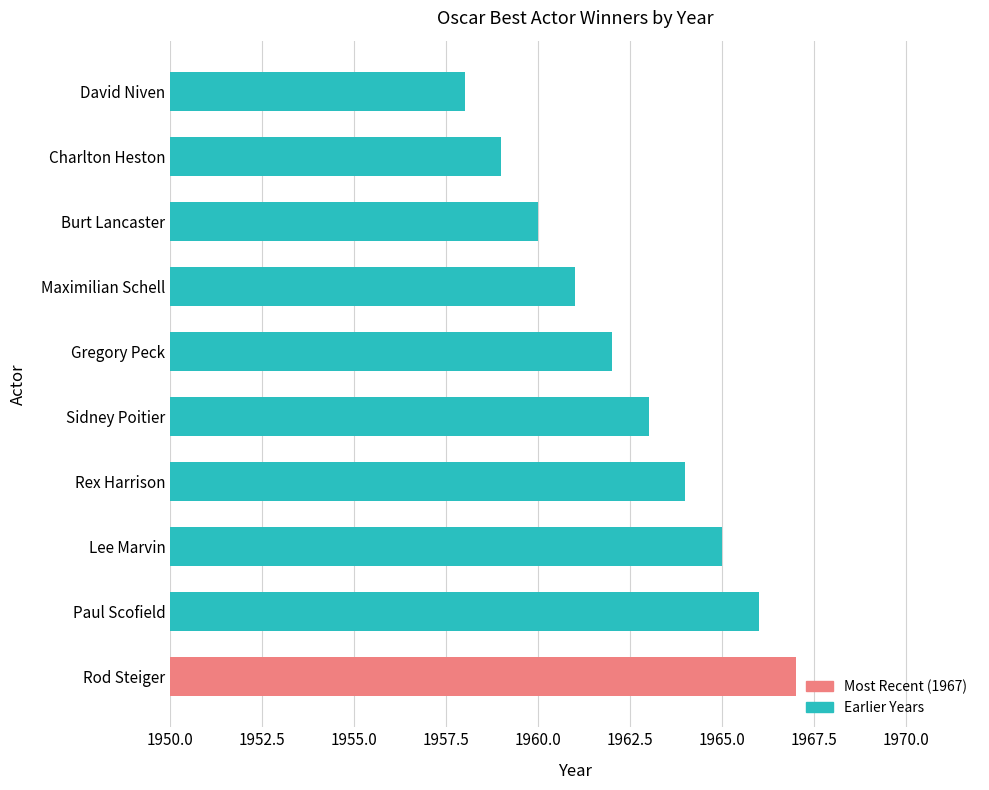

What is the change in value from Rod Steiger to Sidney Poitier?

-4